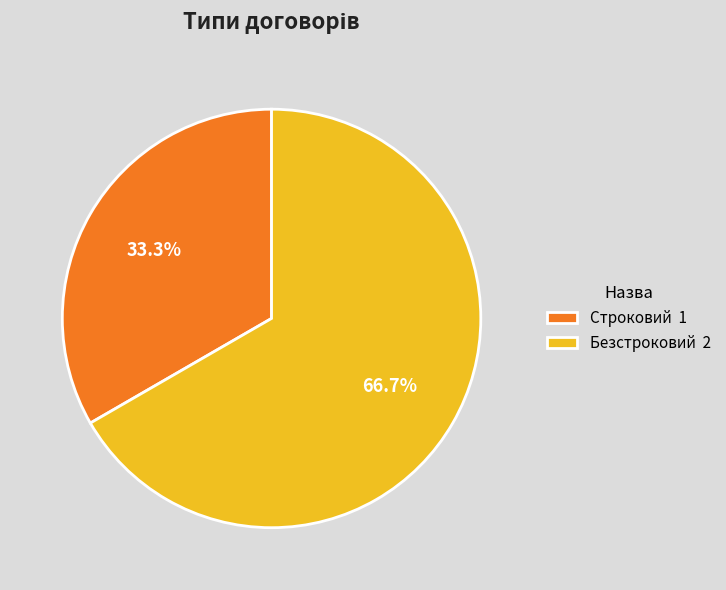

Combined, what portion of the pie is Безстроковий and Строковий?

100.0%